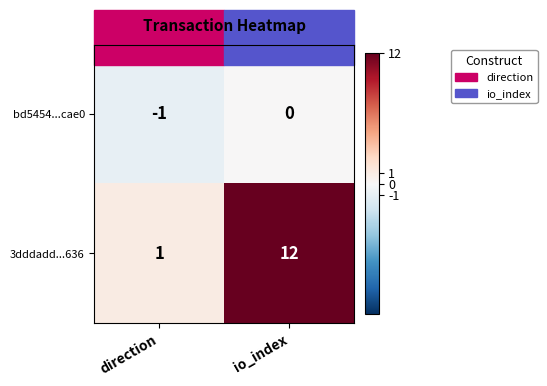

At which category does the chart reach its minimum across all series?

direction